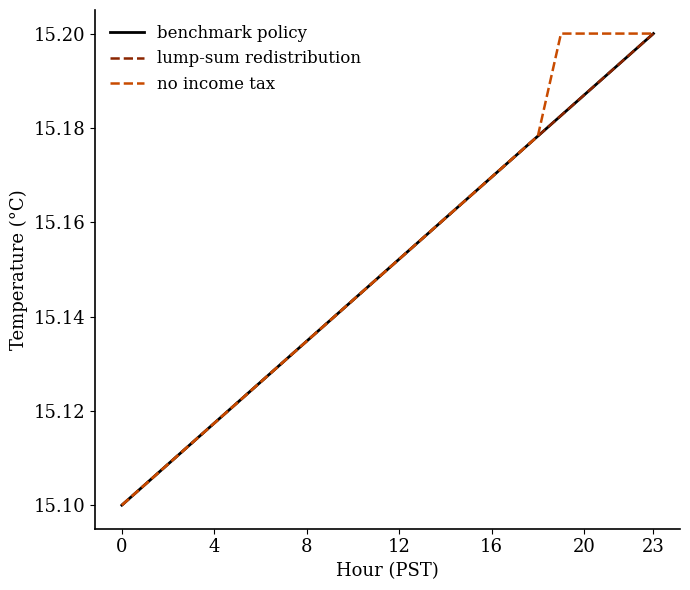

Which series has the widest spread of values?

benchmark policy